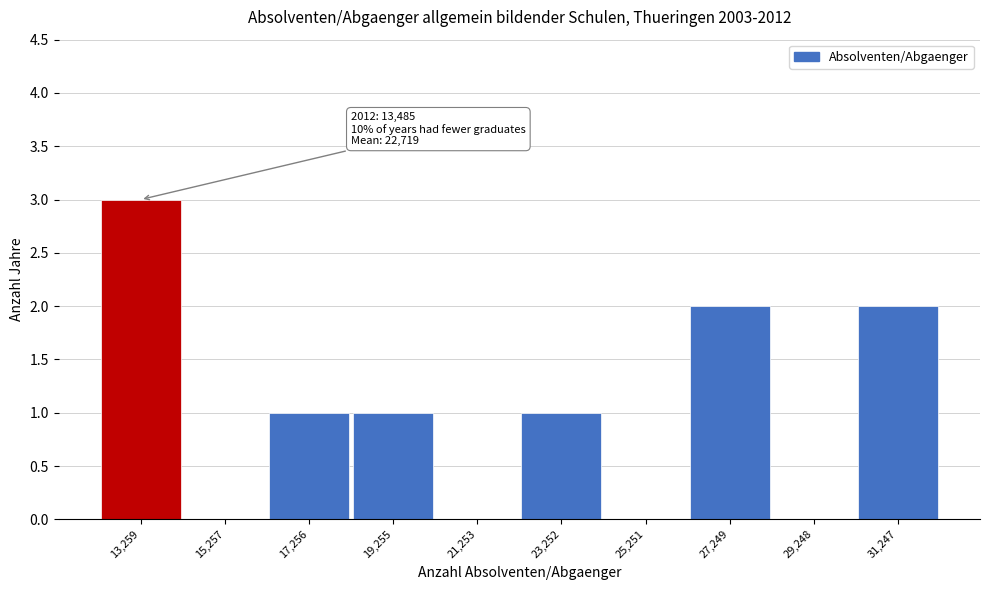

Reading right to left, extract all data points from this chart.

31,247=2	29,248=0	27,249=2	25,251=0	23,252=1	21,253=0	19,255=1	17,256=1	15,257=0	13,259=3